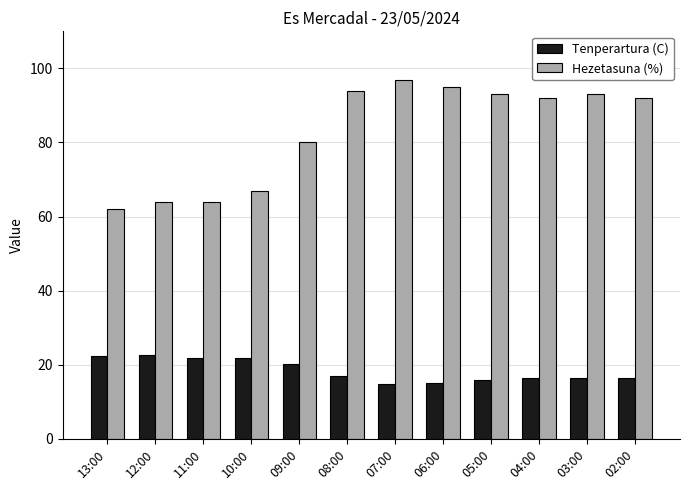

Rank the series by their maximum value, from lowest to highest.

Tenperartura (C), Hezetasuna (%)